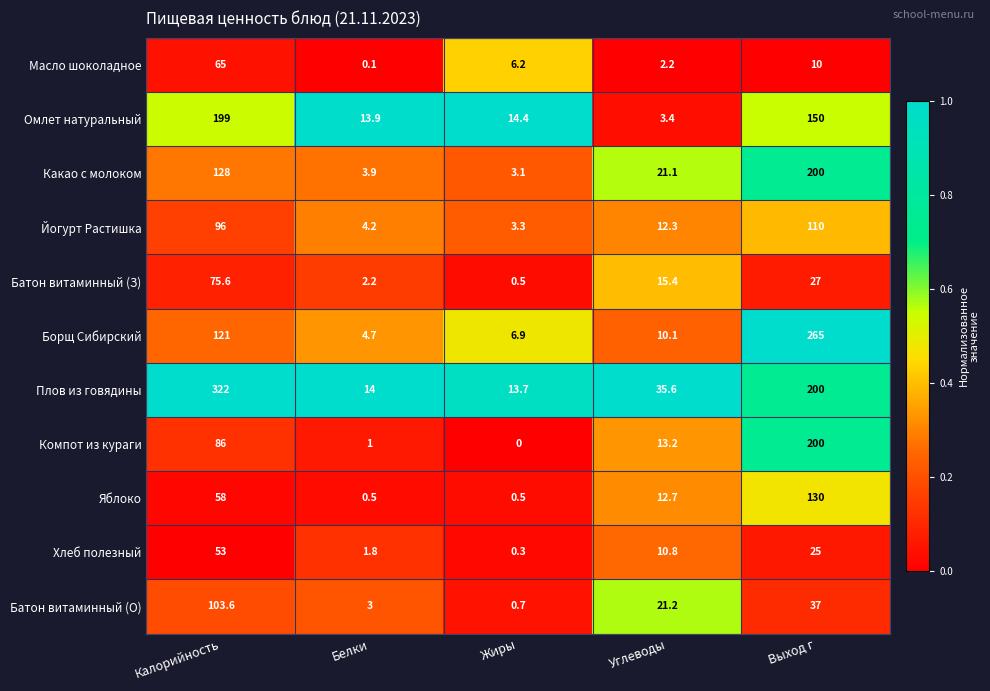

What is the lowest value of the Батон витаминный (З) series?

0.5